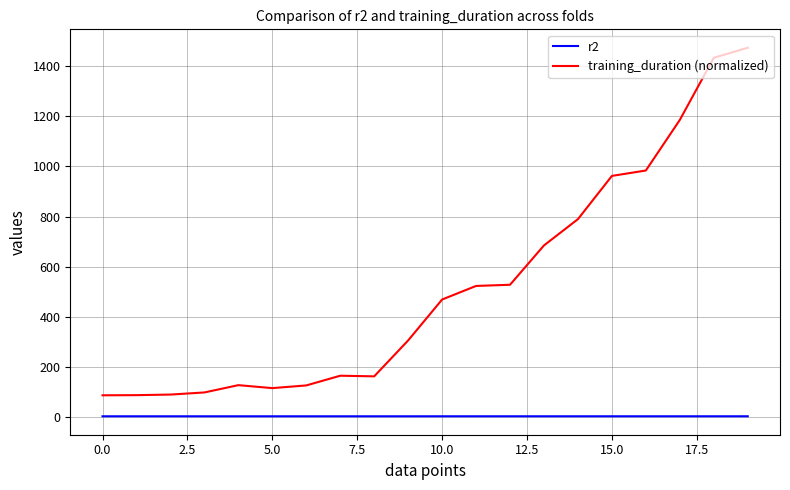

What are all the series names shown in the legend?

r2, training_duration (normalized)